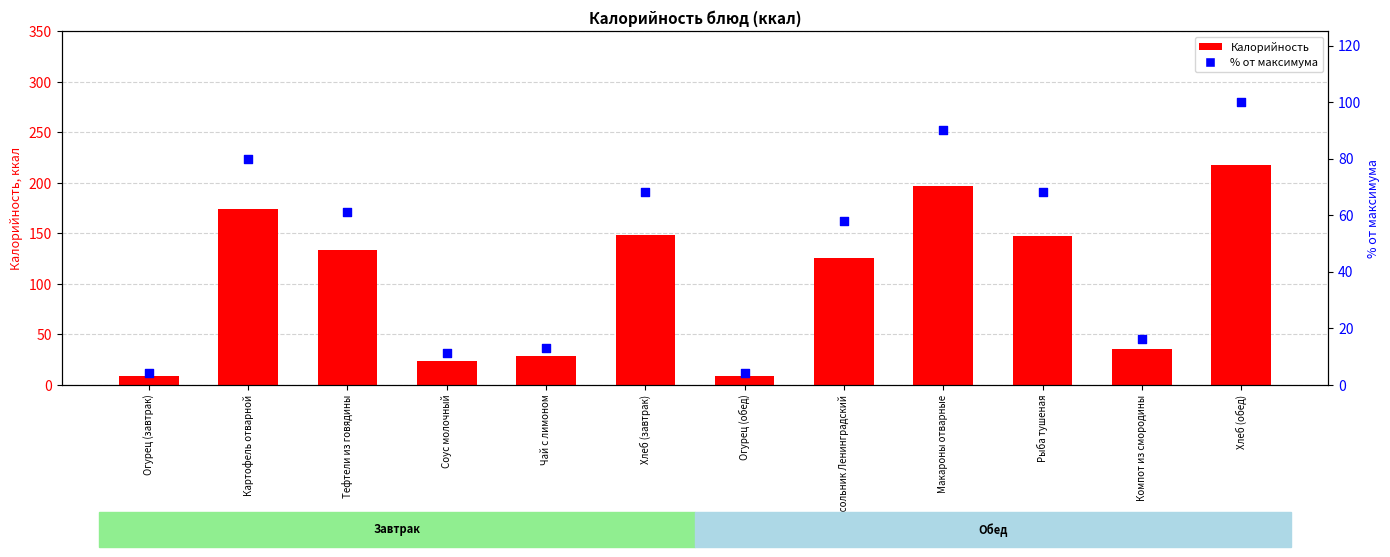

Which series contains the lowest Y value?

% от максимума